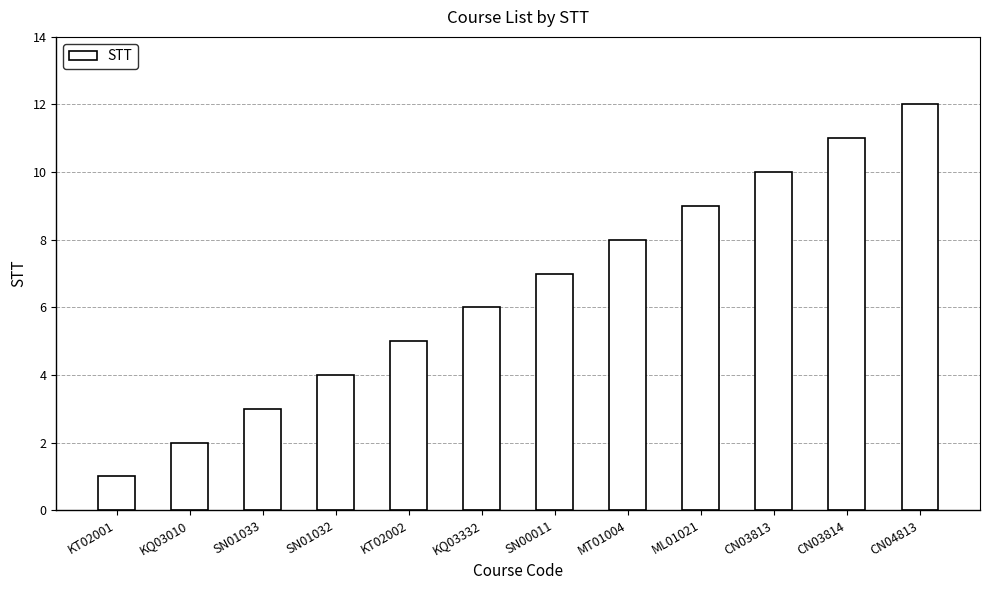

How many bars are there in total?

12